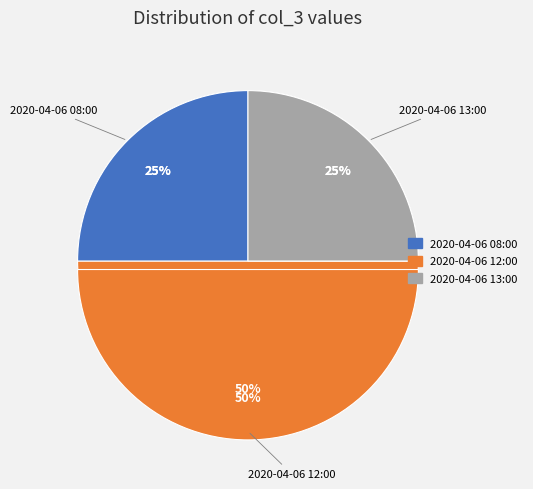

To the nearest percent, what percentage of the pie is 2020-04-06 13:00?

25%